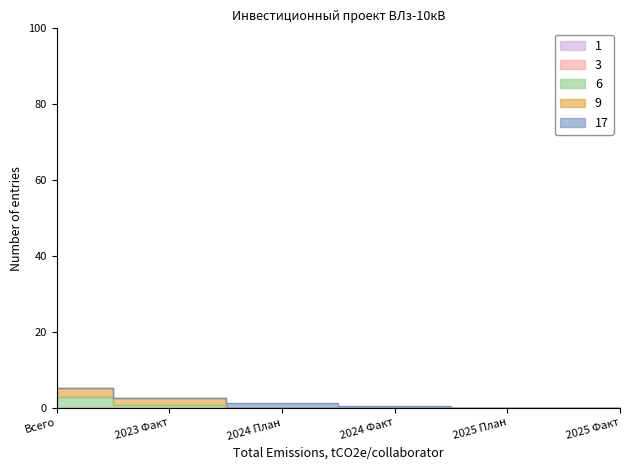

Which series has the widest spread of values?

6